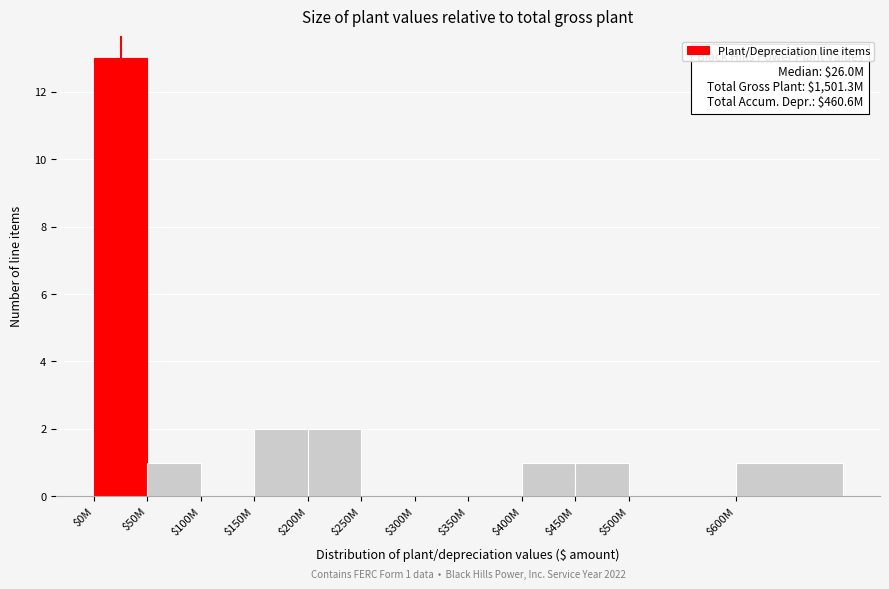

What is the maximum value shown in the chart?

13